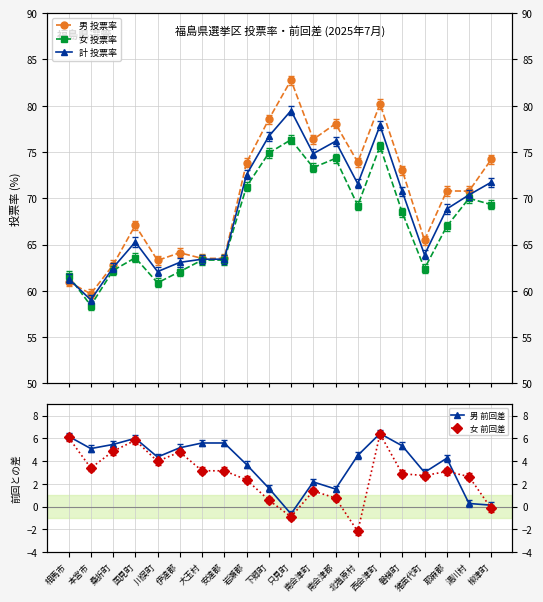

True or false: 女 投票率 has a value of 75.6 at 西会津町.

True